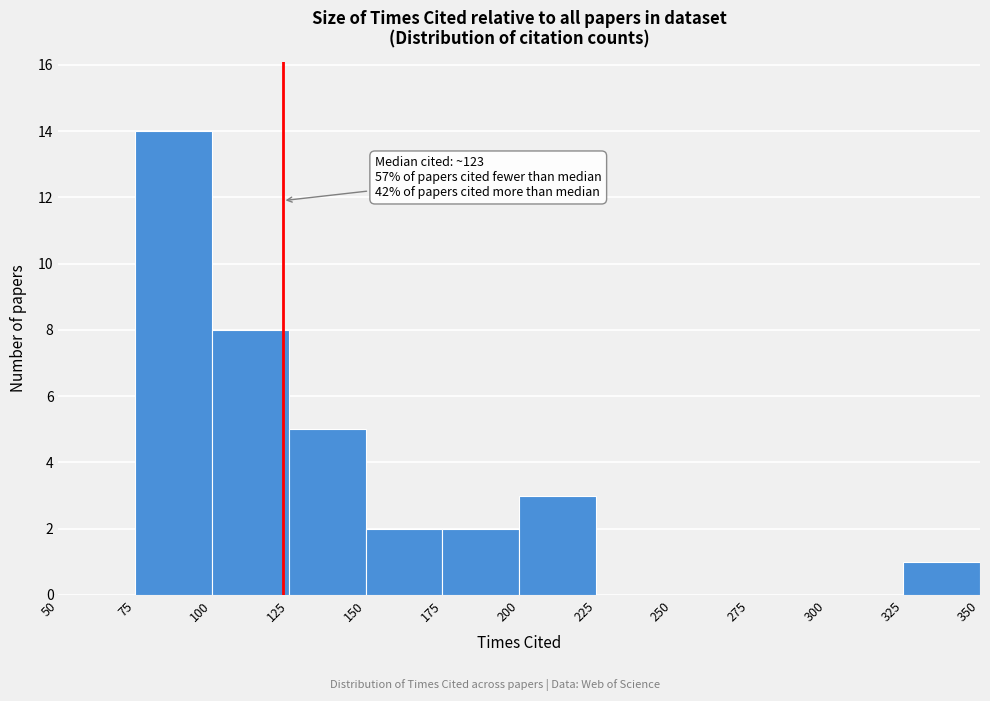

Which range on the x-axis has the tallest bar?

75 to 100